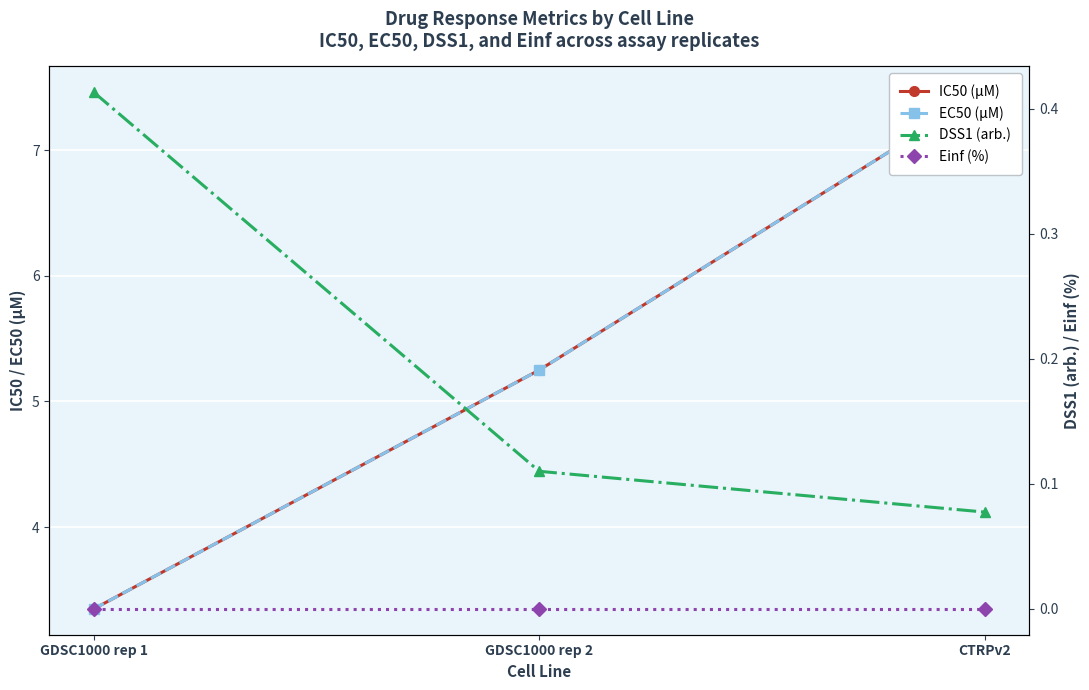

Which series has the largest range (max minus min)?

IC50 (µM)